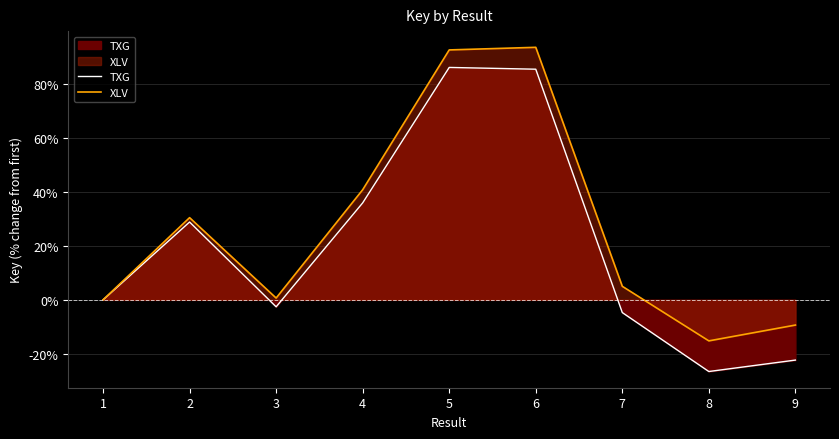

What are all the series names shown in the legend?

TXG, XLV